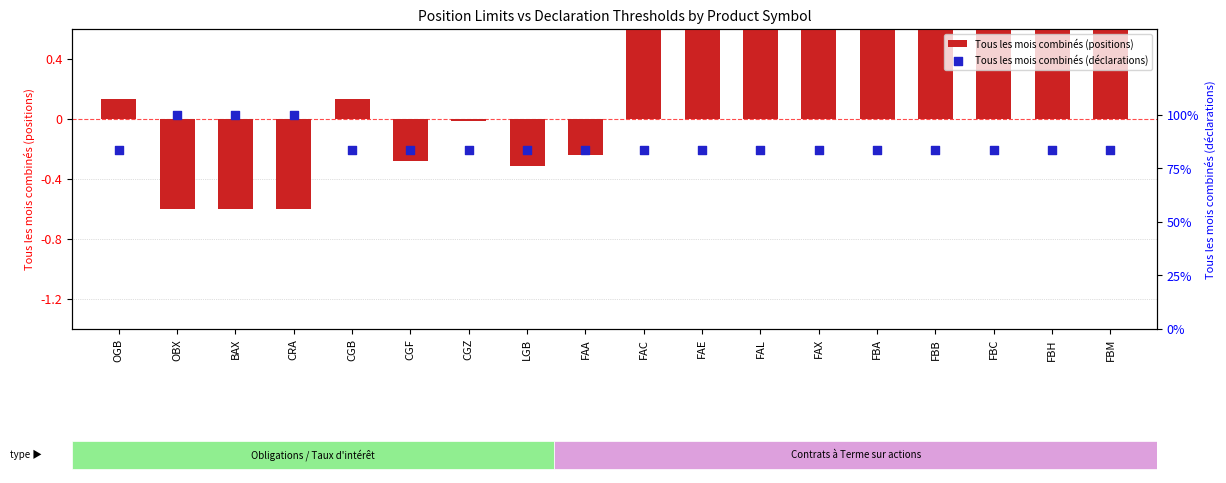

Is the value of Tous les mois combinés (positions) at FAE greater than the value of Tous les mois combinés (déclarations) at BAX?

No